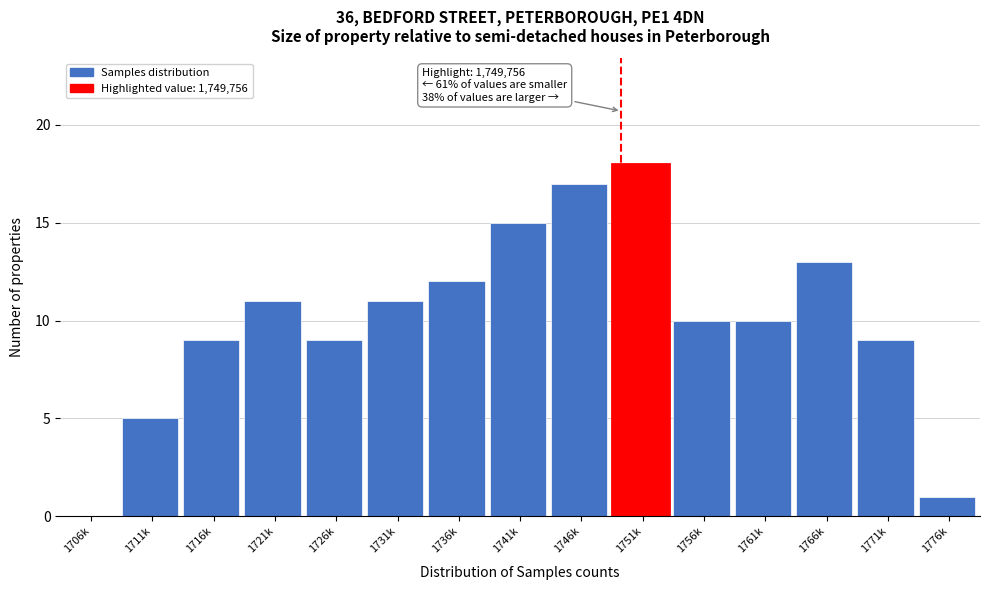

Reading left to right, transcribe all the data shown in this chart.

1706k=0	1711k=5	1716k=9	1721k=11	1726k=9	1731k=11	1736k=12	1741k=15	1746k=17	1751k=18	1756k=10	1761k=10	1766k=13	1771k=9	1776k=1